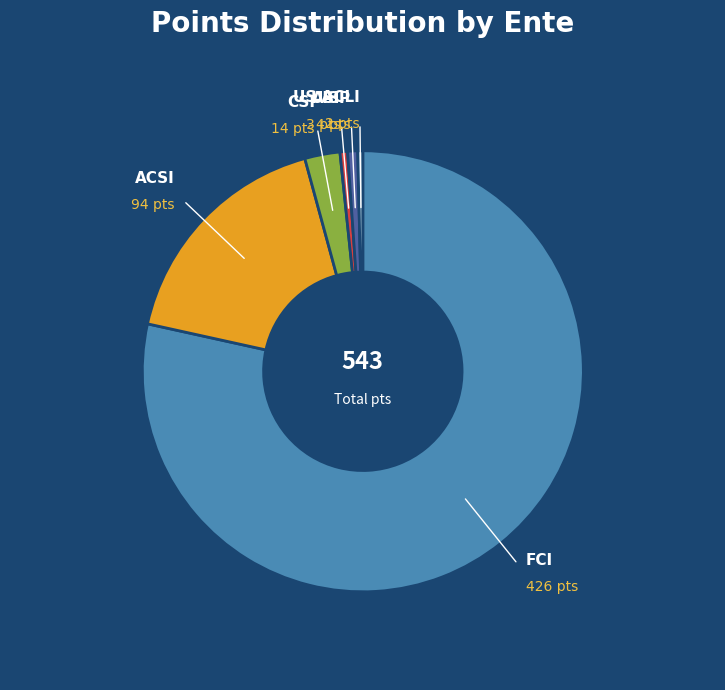

How many slices are in this pie chart?

6